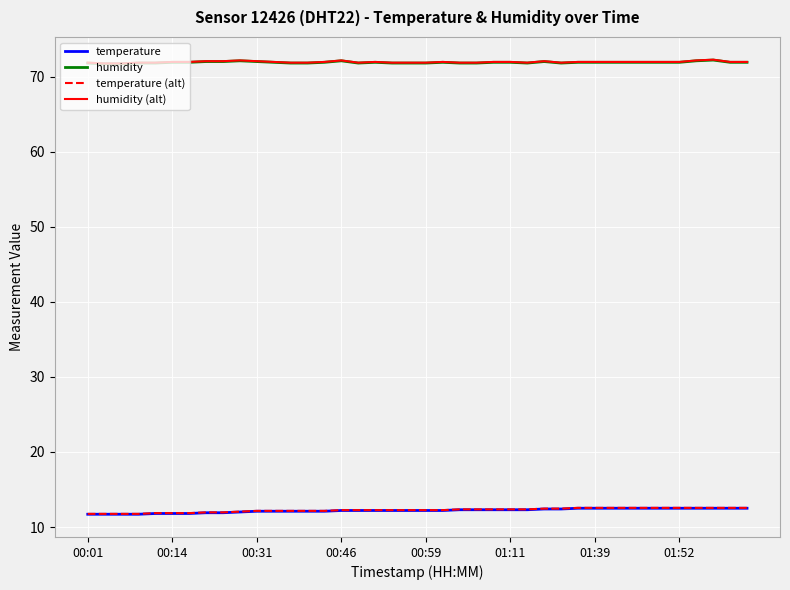

What are all the series names shown in the legend?

temperature, humidity, temperature (alt), humidity (alt)